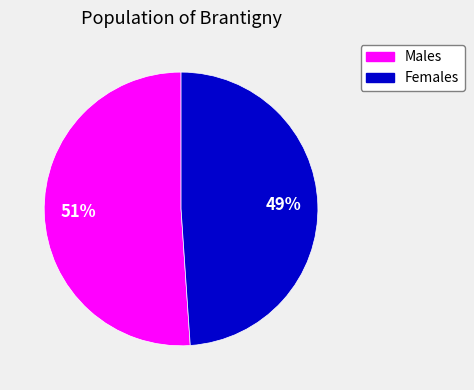

Is the sum of Males and Females greater than half?

Yes